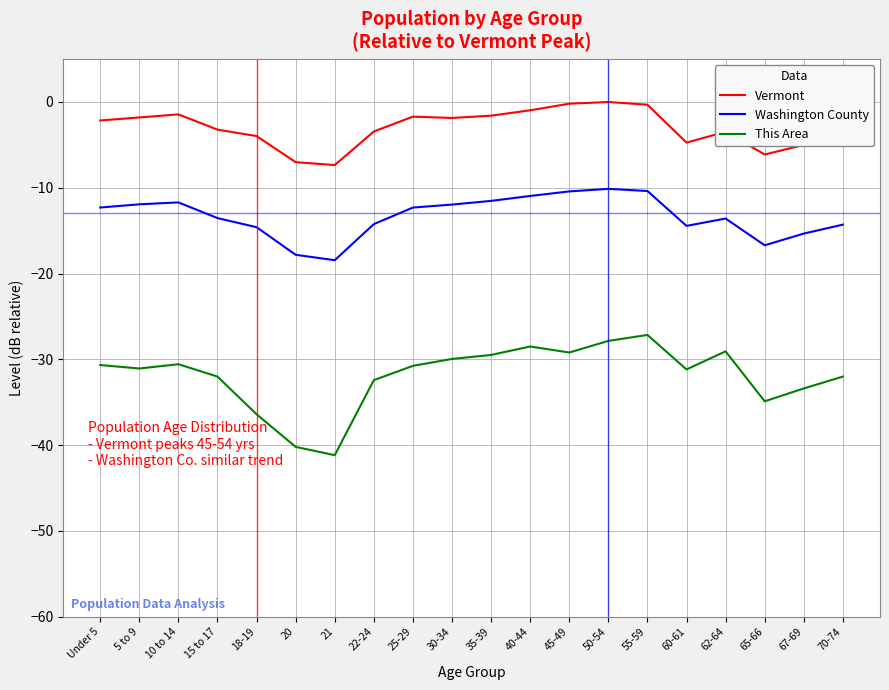

How many distinct data groups are displayed?

3